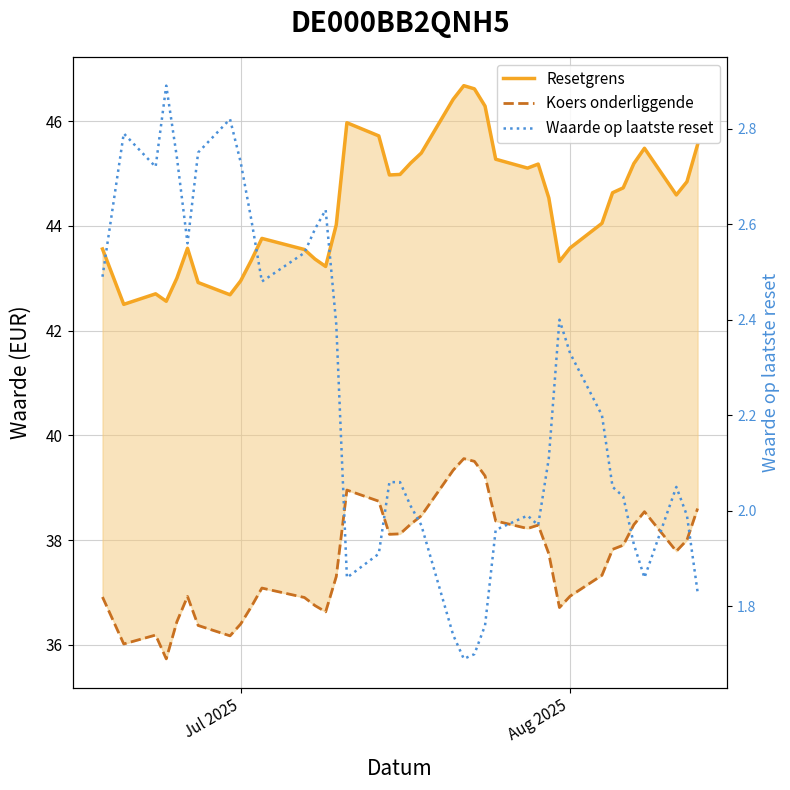

True or false: Resetgrens and Waarde op laatste reset cross at least once.

False